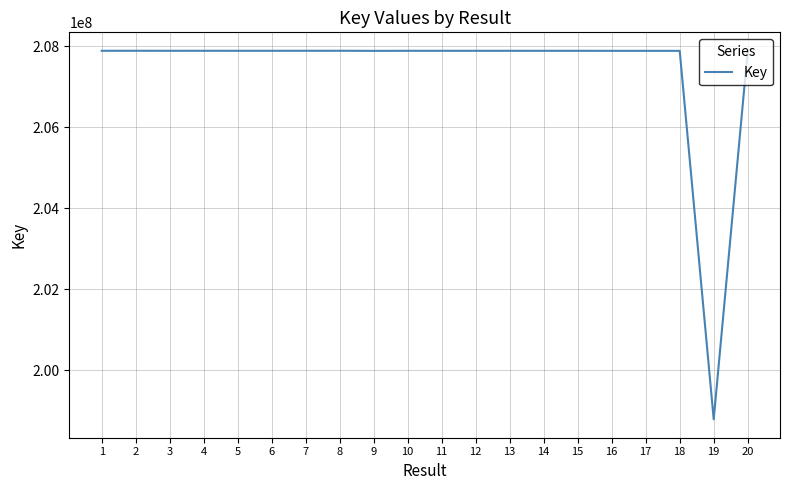

What is the smallest value displayed?

198790987